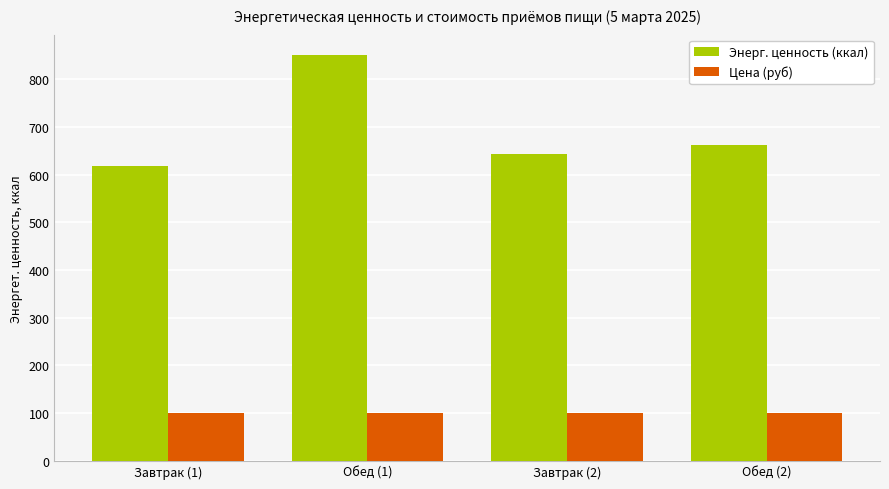

How many groups of bars are there?

4